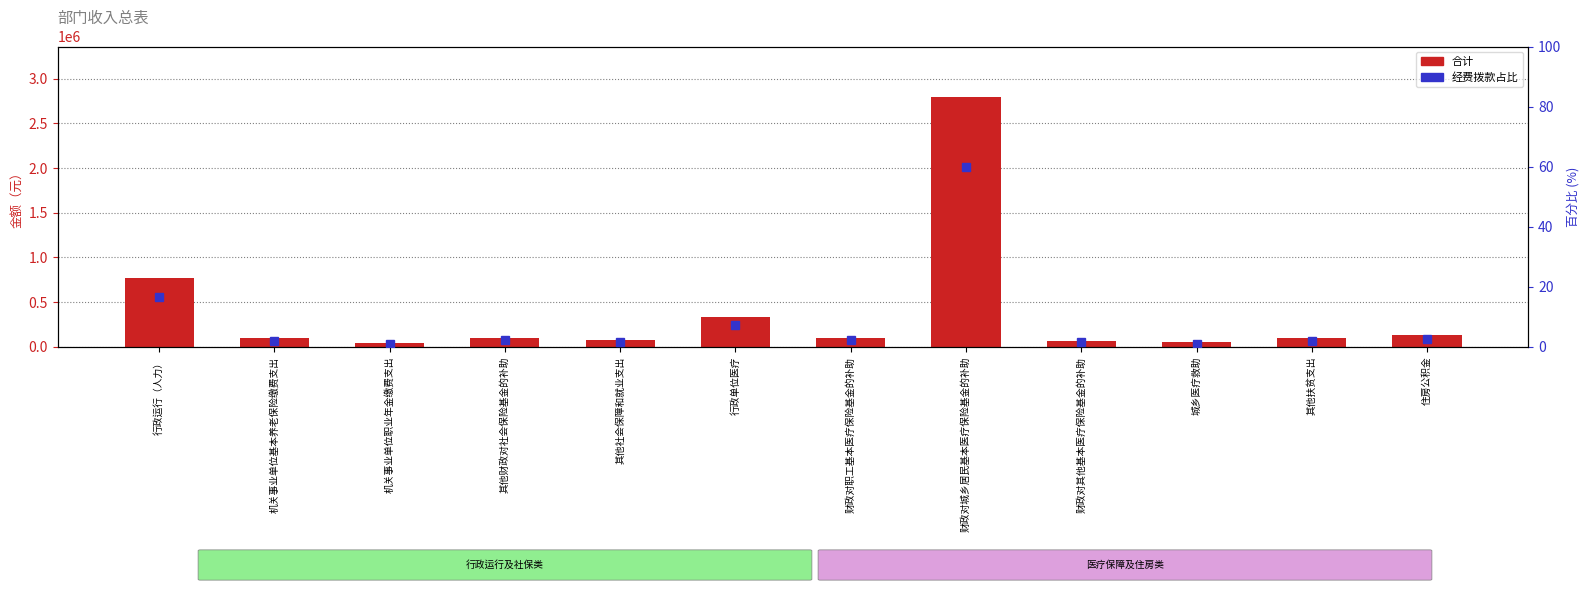

Where does the 合计 series first go above 100000?

行政运行（人力）